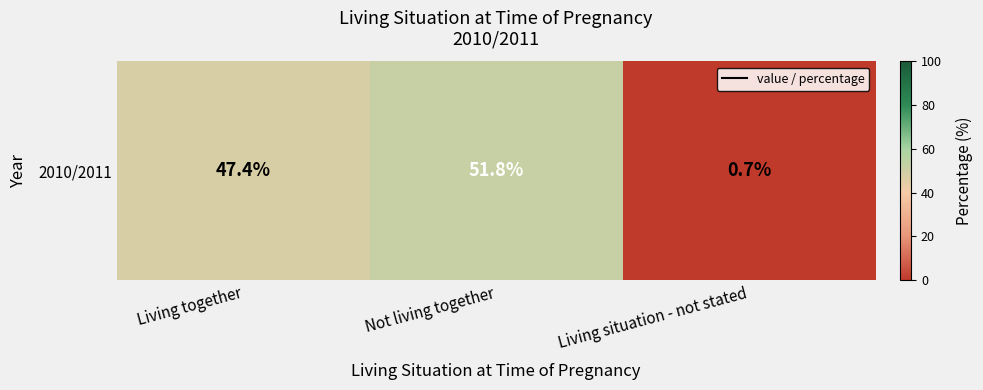

Reading right to left, what are all the values shown in this chart?

0.7	51.8	47.4